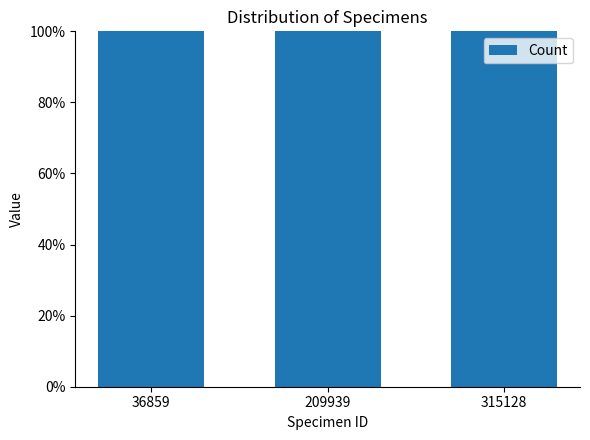

What is the approximate value of Count at 36859?

1.0